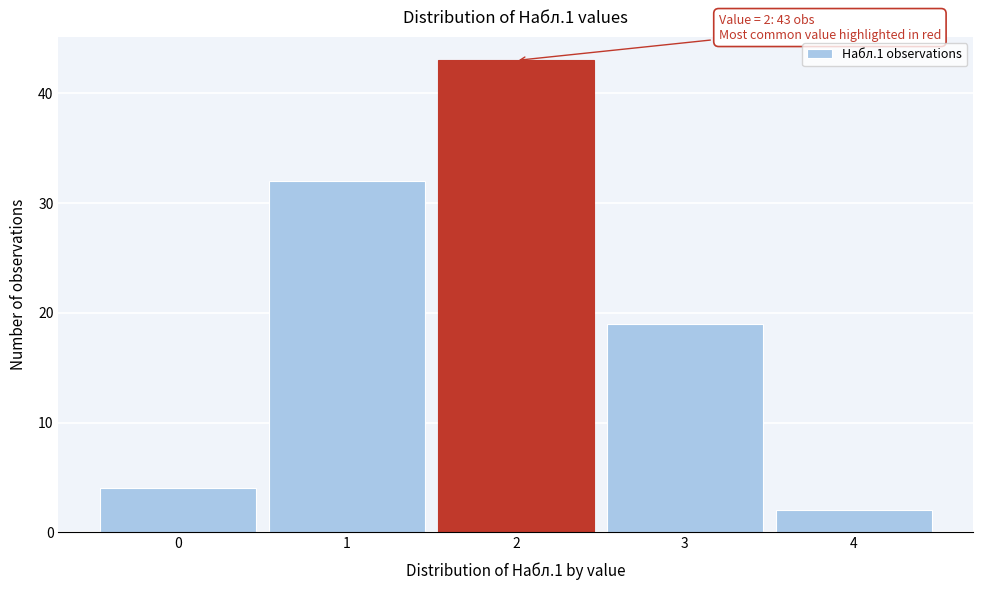

Which range on the x-axis has the tallest bar?

1.5 to 2.5